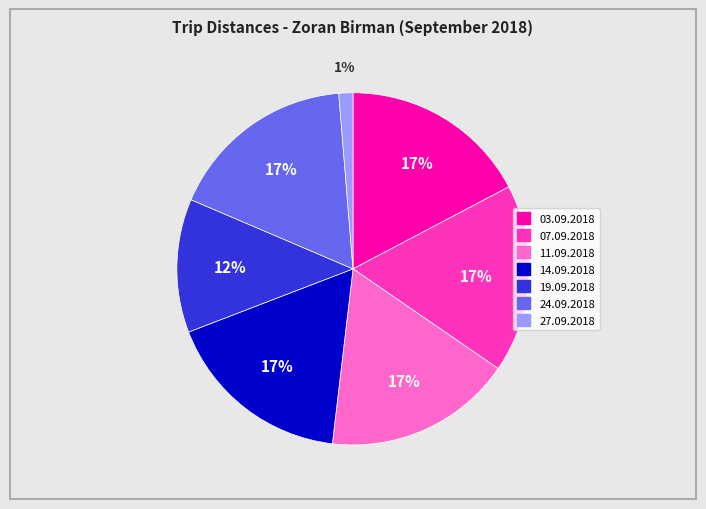

To the nearest percent, what is the difference between the 11.09.2018 and 19.09.2018 slice percentages?

5%